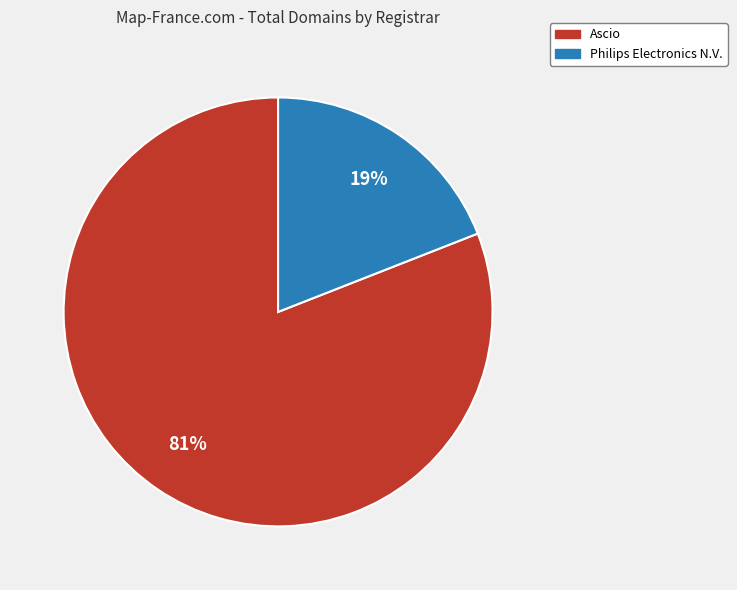

Which slice is the largest?

Ascio